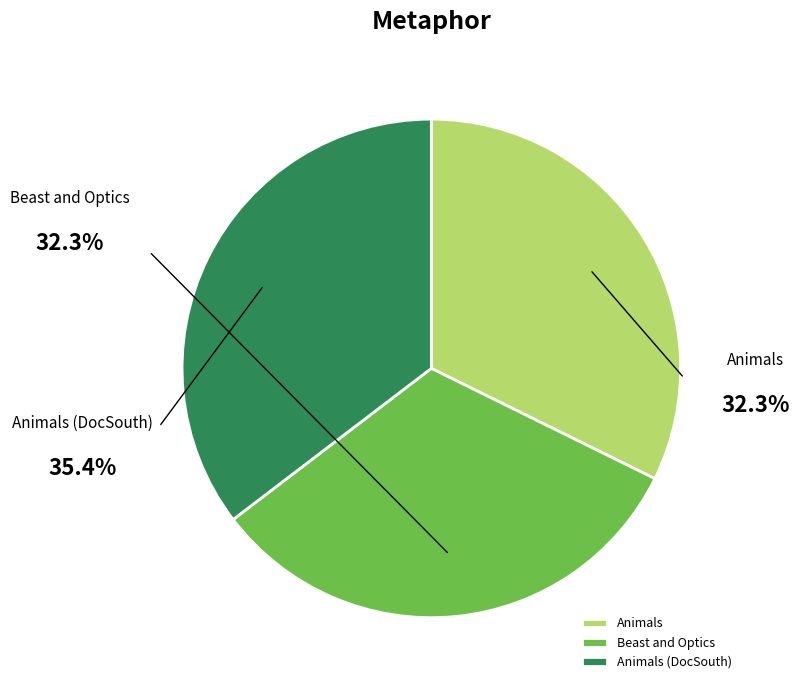

True or false: Animals (DocSouth) accounts for 49% of the total.

False